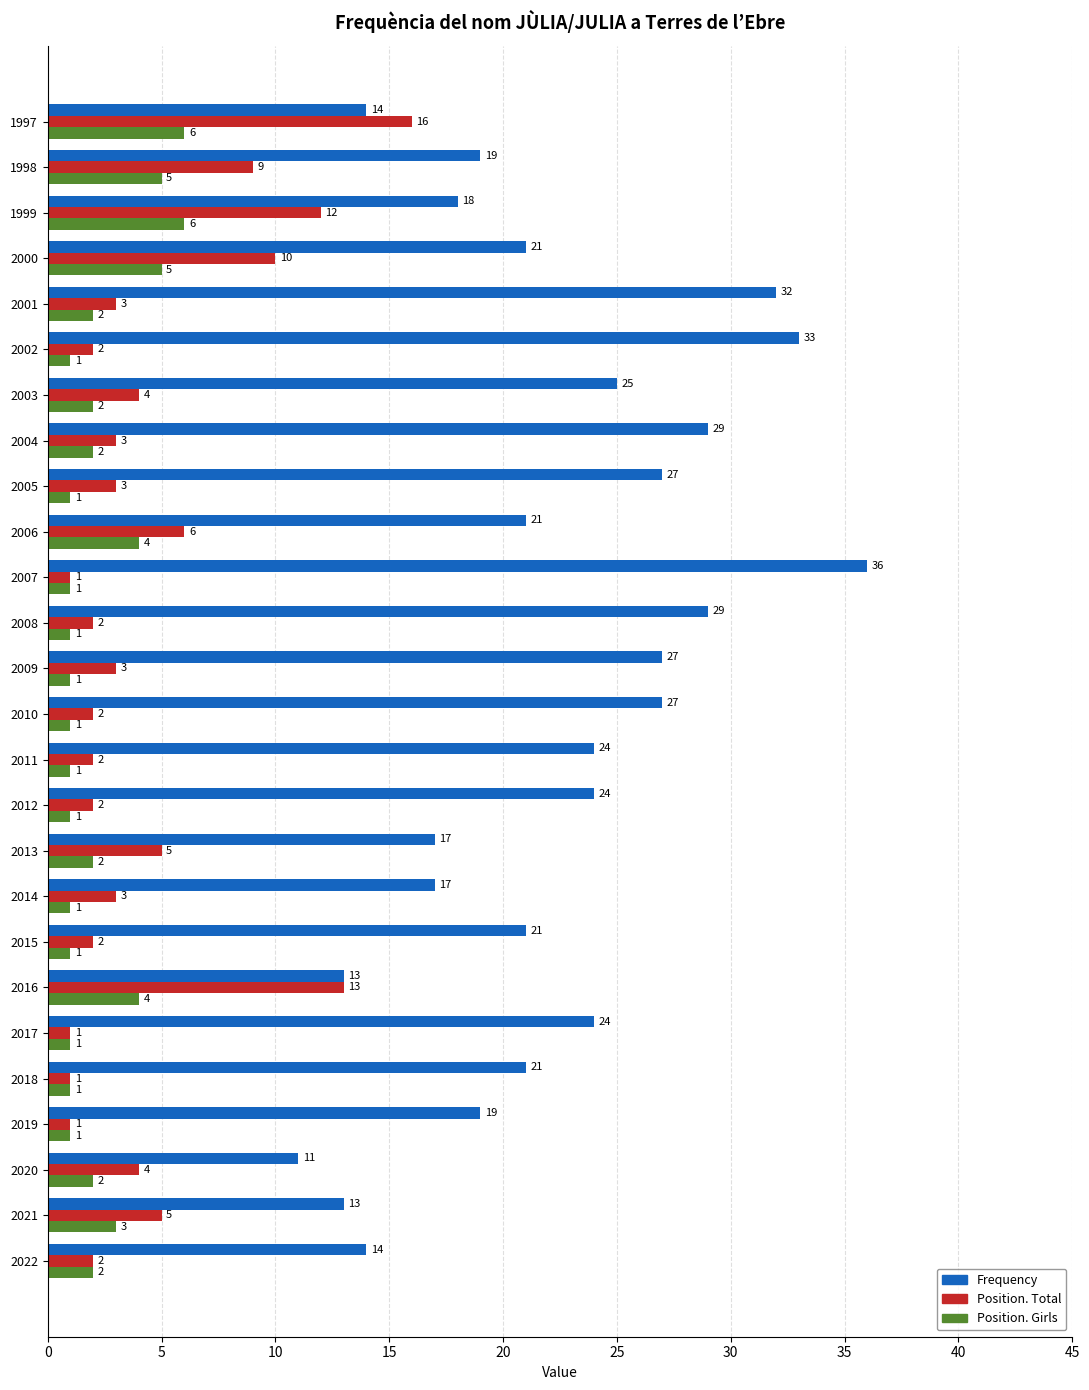

Is it true that Position. Girls equals 5 at 2021?

False